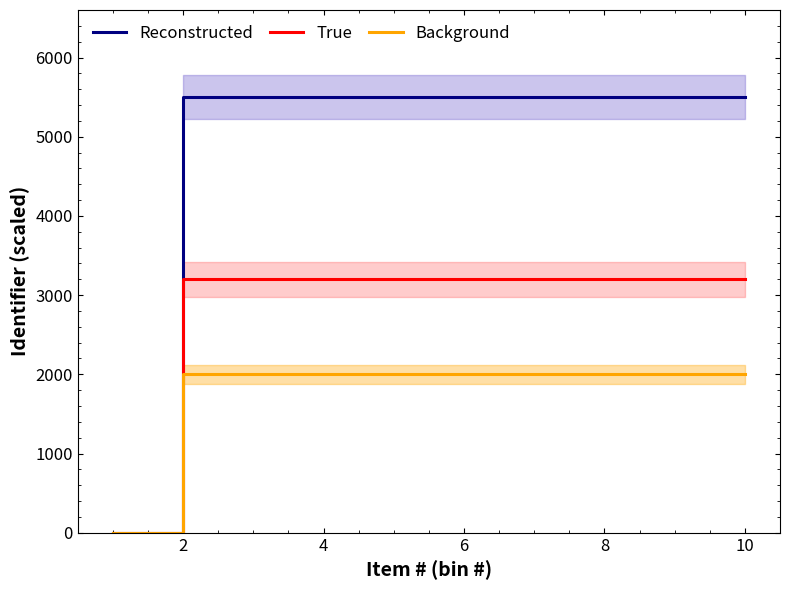

What is the approximate value of Background at 8?

2000.0